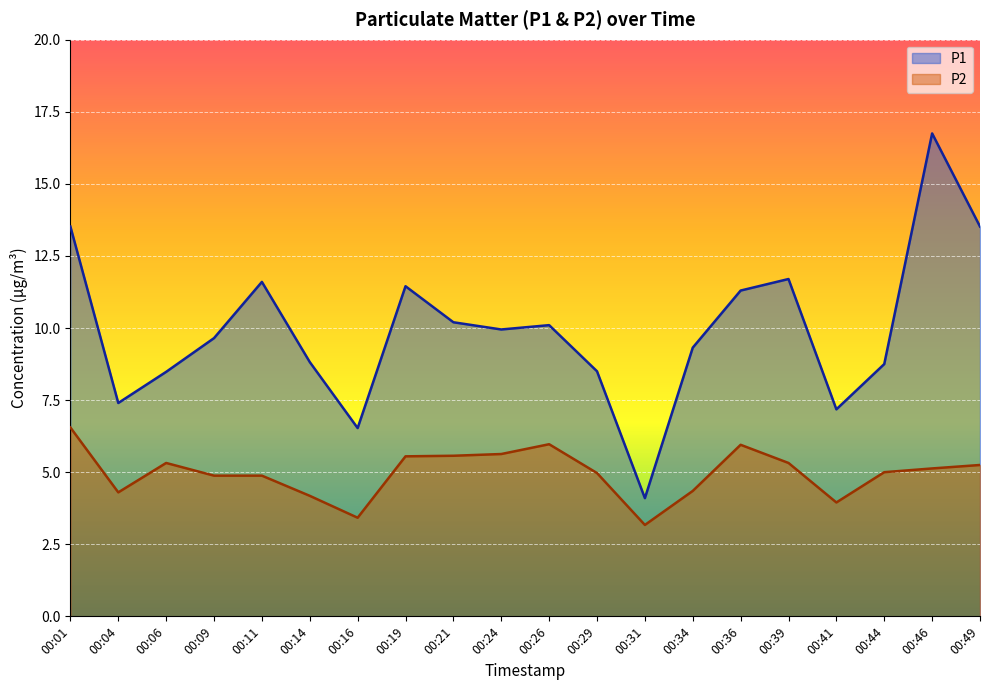

What is the difference between the maximum and second lowest values in the P1 series?

10.2